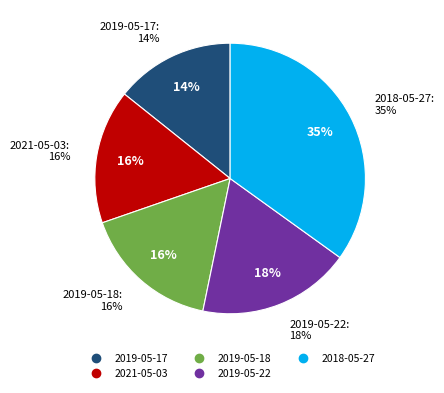

How many segments does this pie chart have?

5